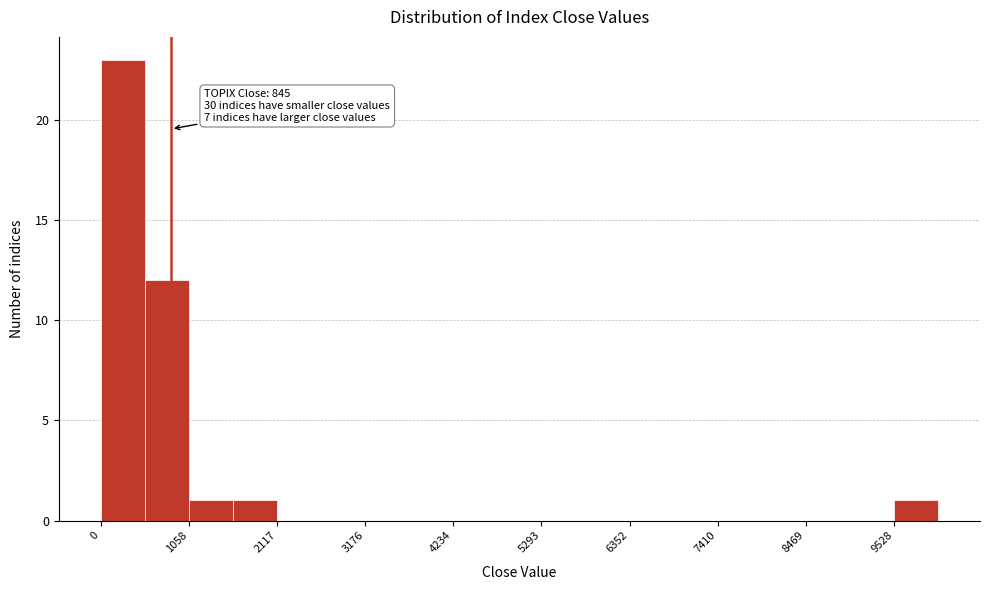

Around what value on the x-axis is the tallest bar? Give the approximate position of its centre, as read against the axis.

200